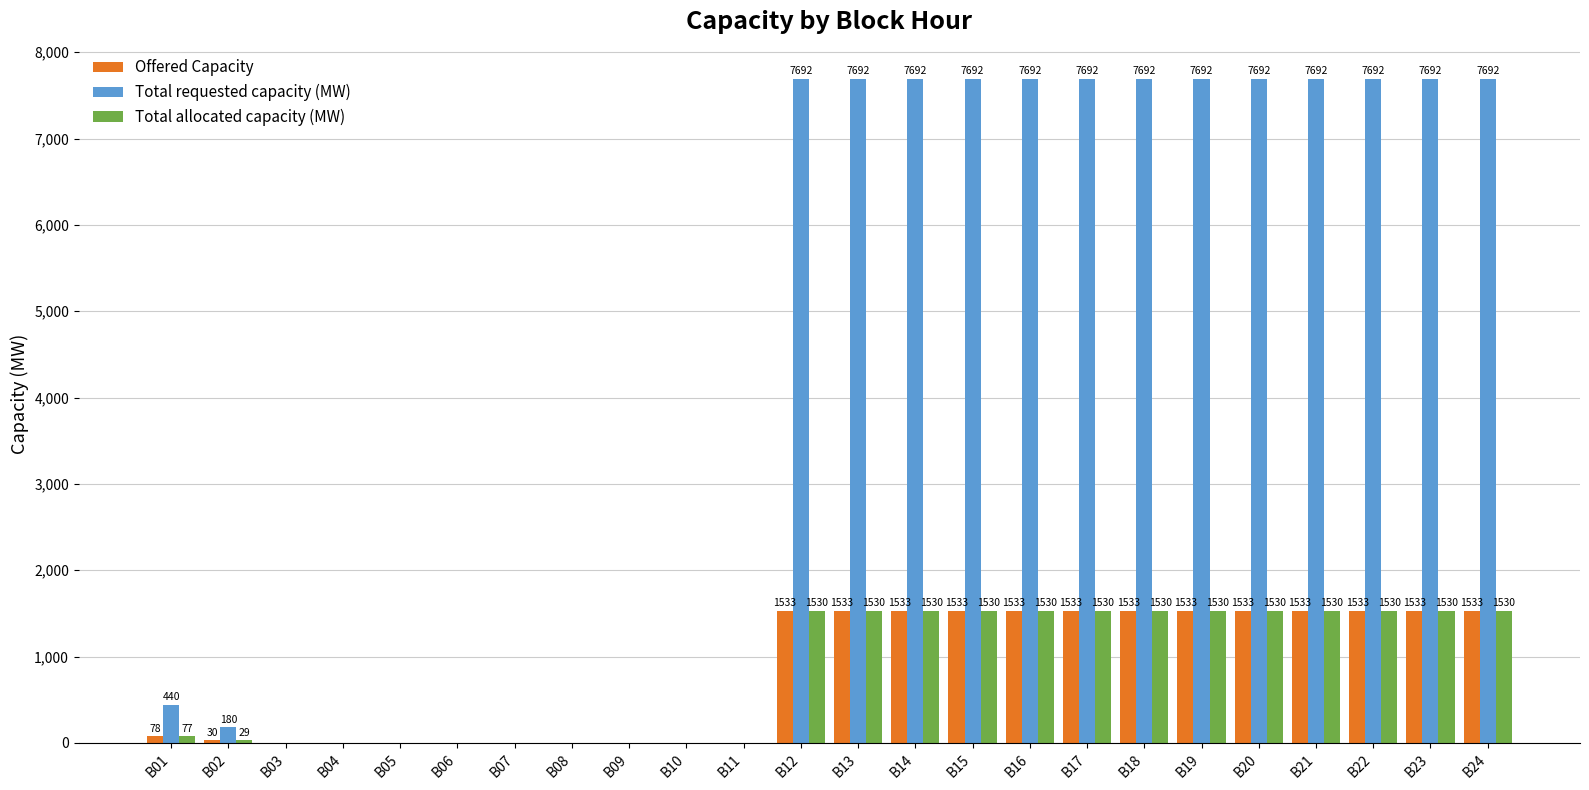

What is the average value of the Offered Capacity series?

835